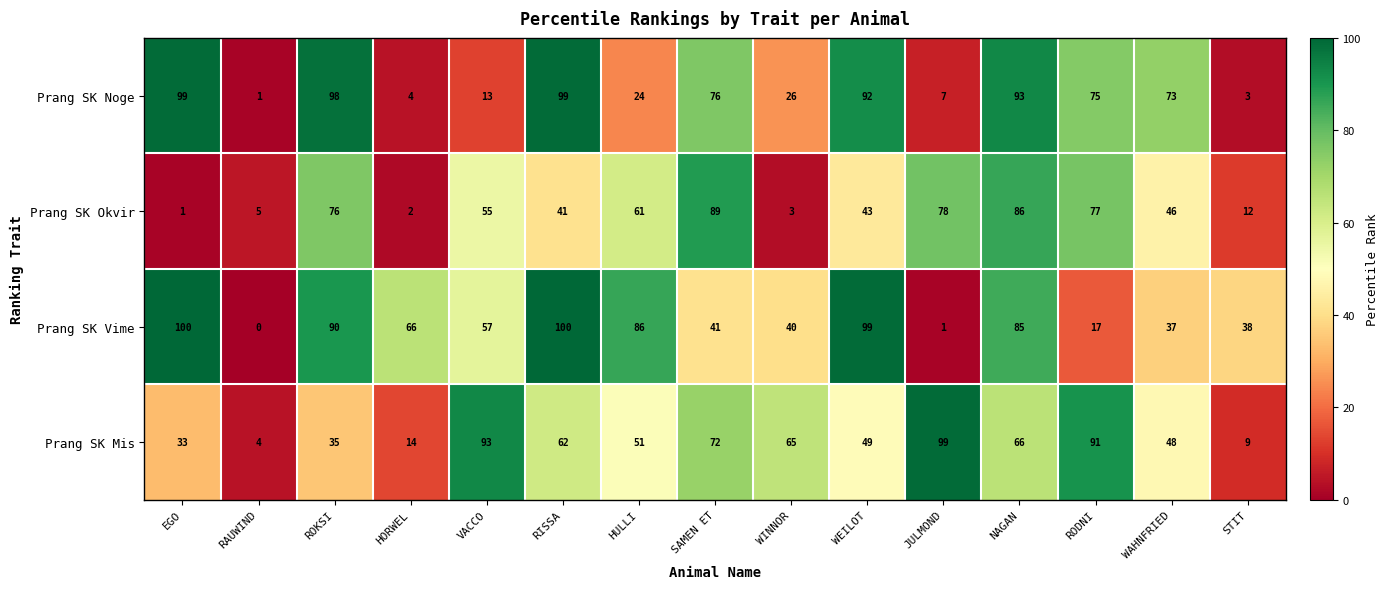

Which series has the largest total across all categories?

Prang SK Vime